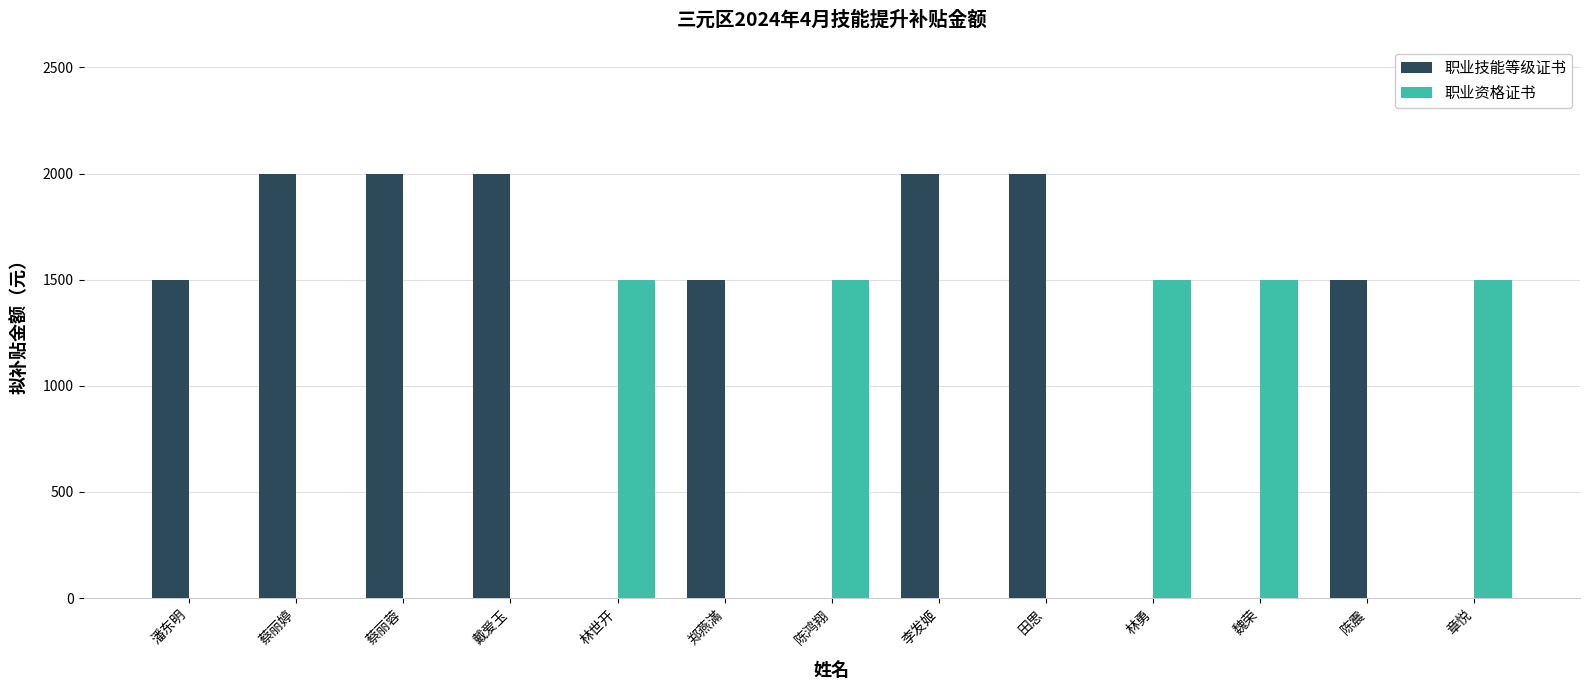

Is the value of 职业技能等级证书 at 蔡丽蓉 greater than the value of 职业资格证书 at 蔡丽婷?

Yes